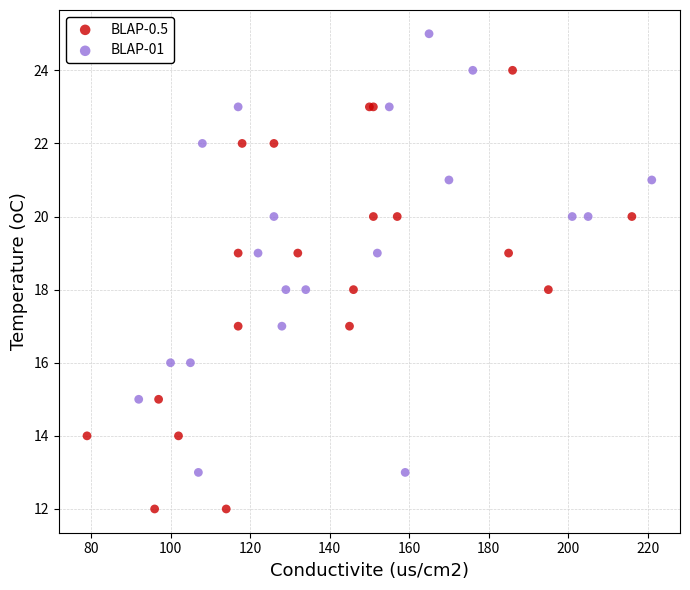

Which series contains the highest Y value?

BLAP-01